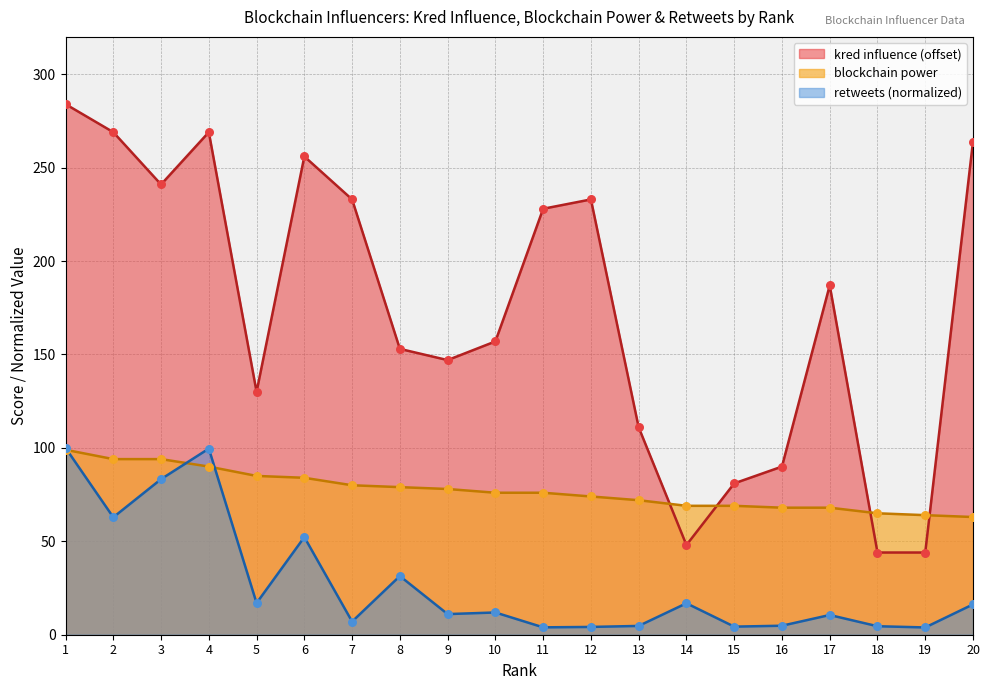

What is the total value across all series at 18?

113.5